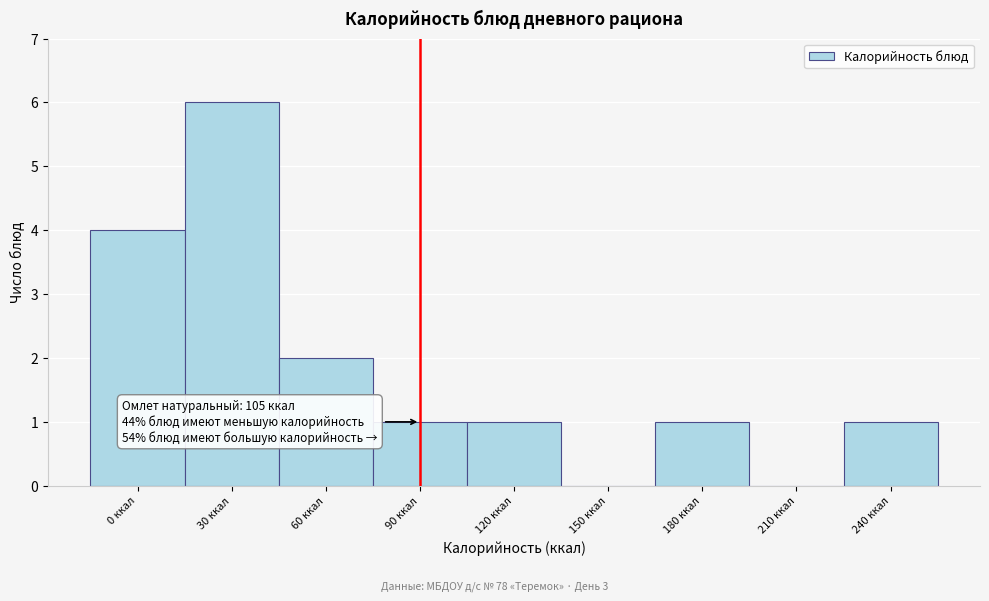

Reading left to right, extract all data points from this chart.

0 ккал=4	30 ккал=6	60 ккал=2	90 ккал=1	120 ккал=1	150 ккал=0	180 ккал=1	210 ккал=0	240 ккал=1